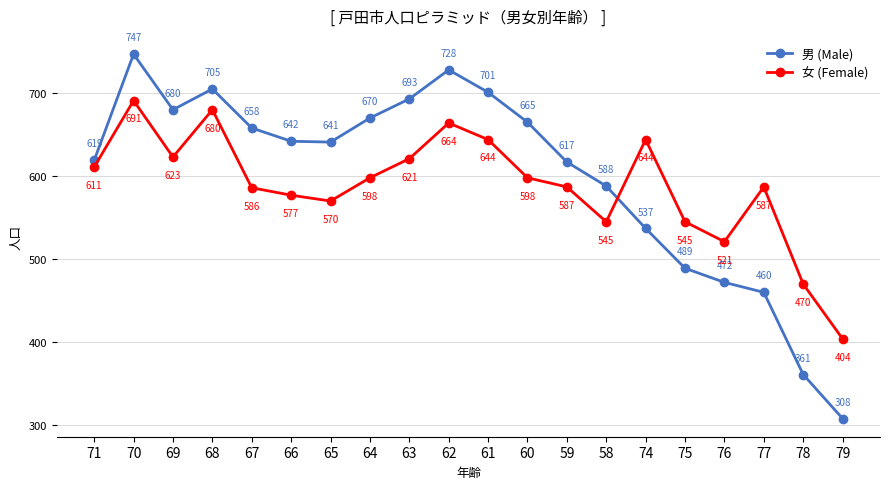

List the series in order of their peak value, lowest first.

女 (Female), 男 (Male)